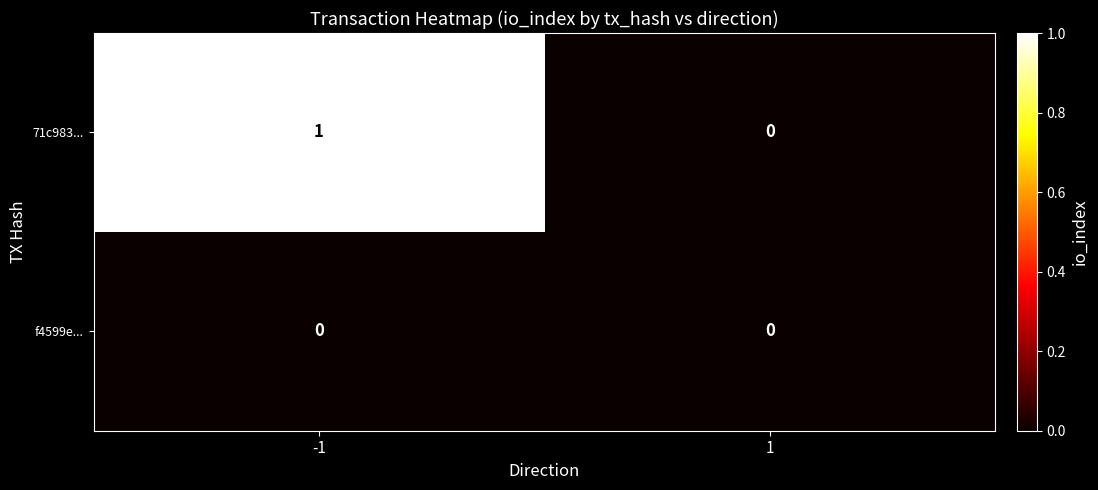

List the series in order of their overall mean, lowest first.

f4599e..., 71c983...